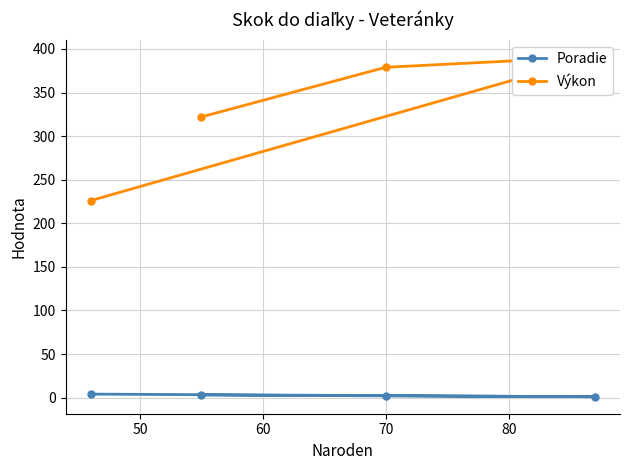

What are all the series names shown in the legend?

Poradie, Výkon